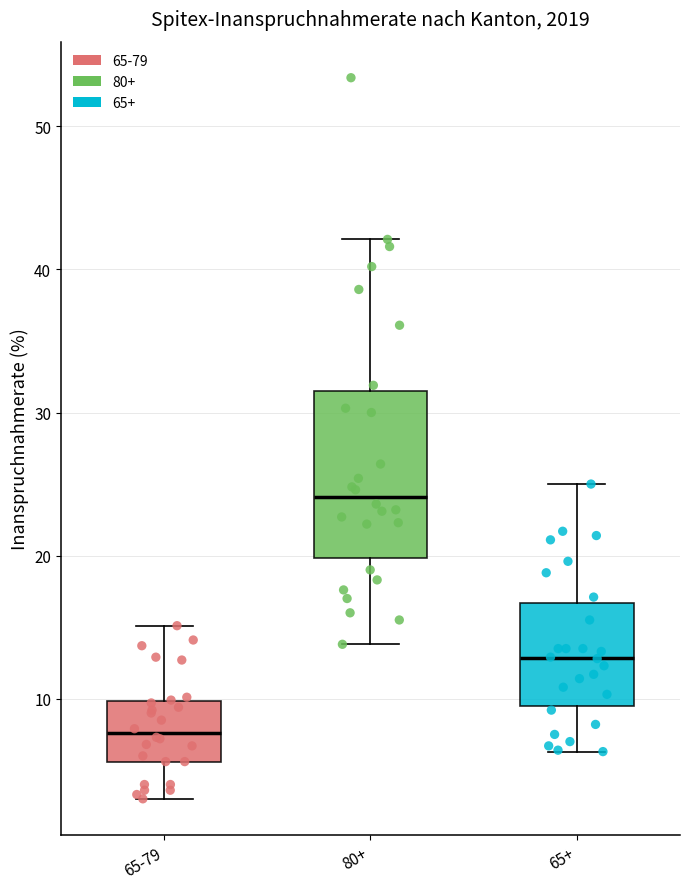

Reading left to right, read every box against the y-axis: the position of its median line, the range the box covers, and the ends of its whiskers. The values are not printed on the chart, so give them approximately, as read against the axis.

65-79: median 8, box 6 to 10, whiskers 3 to 15
80+: median 24, box 20 to 32, whiskers 14 to 42
65+: median 13, box 9 to 17, whiskers 6 to 25